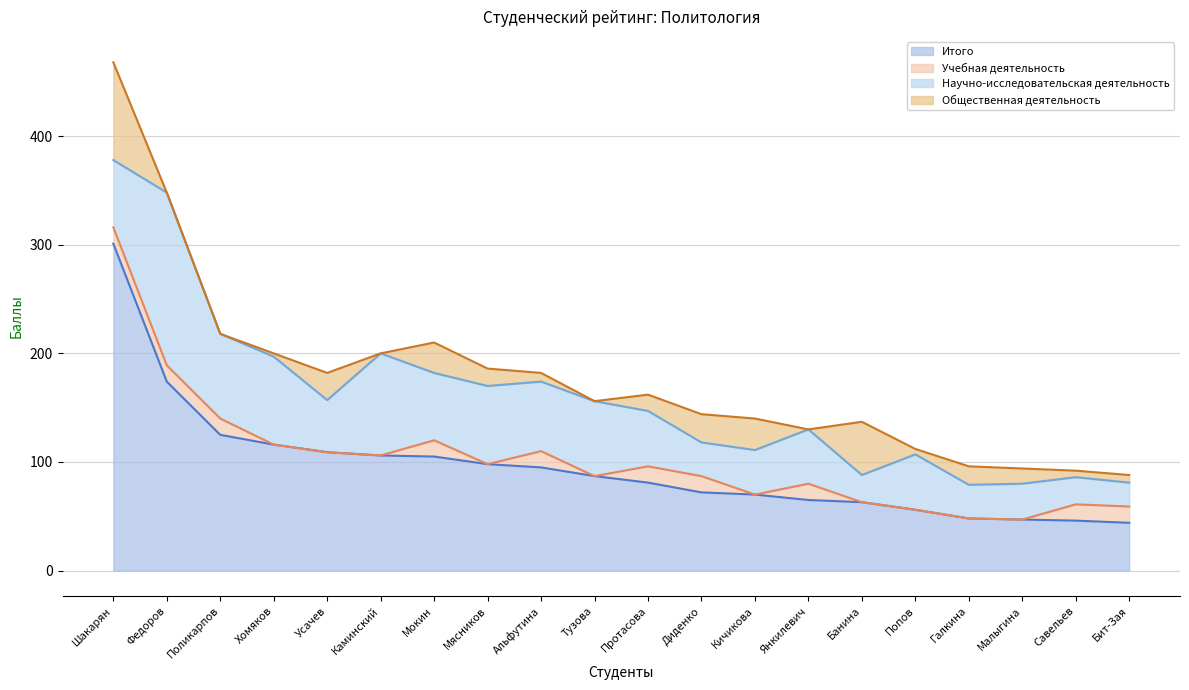

How many values in the Итого series exceed 87?

9